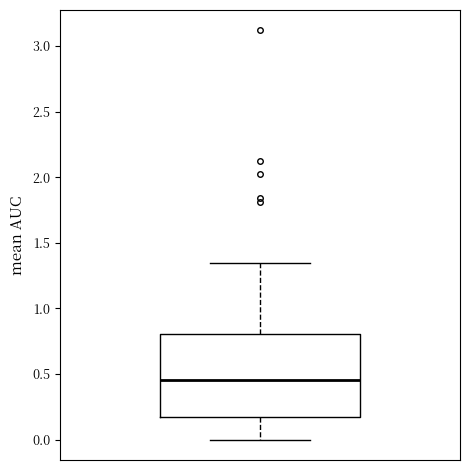

Read this box plot against the y-axis: the position of the median line, the range covered by the box, and the ends of both whiskers. The values are not printed on the chart, so give them approximately, as read against the axis.

median 0.45, box 0.15 to 0.80, whiskers 0.00 to 1.35